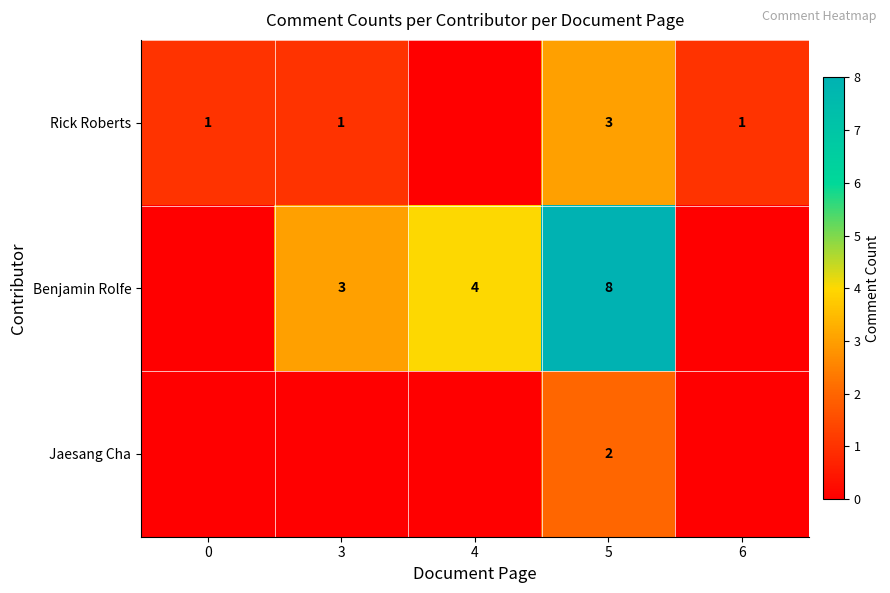

Is the value of Rick Roberts at 3 greater than the value of Benjamin Rolfe at 5?

No